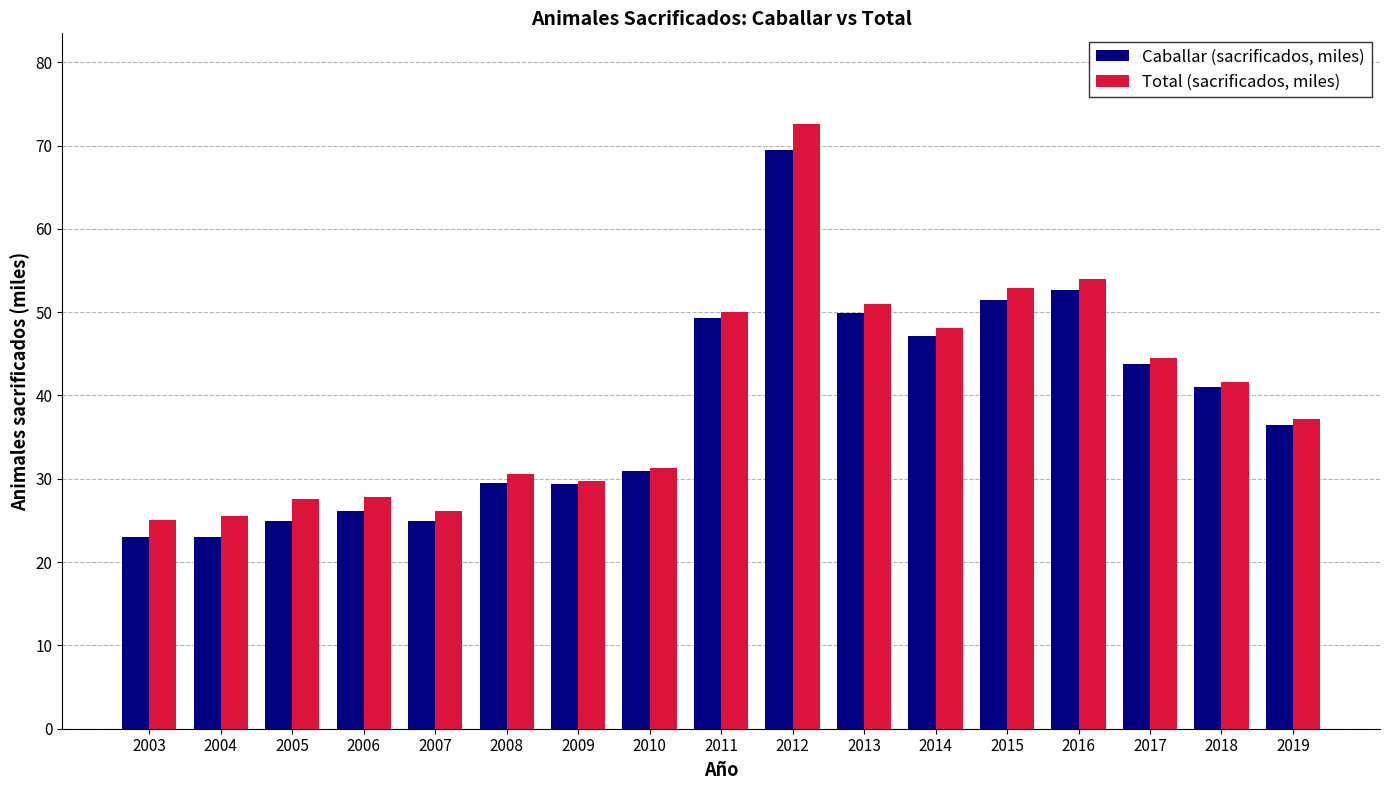

Which series has the largest total across all categories?

Total (sacrificados, miles)